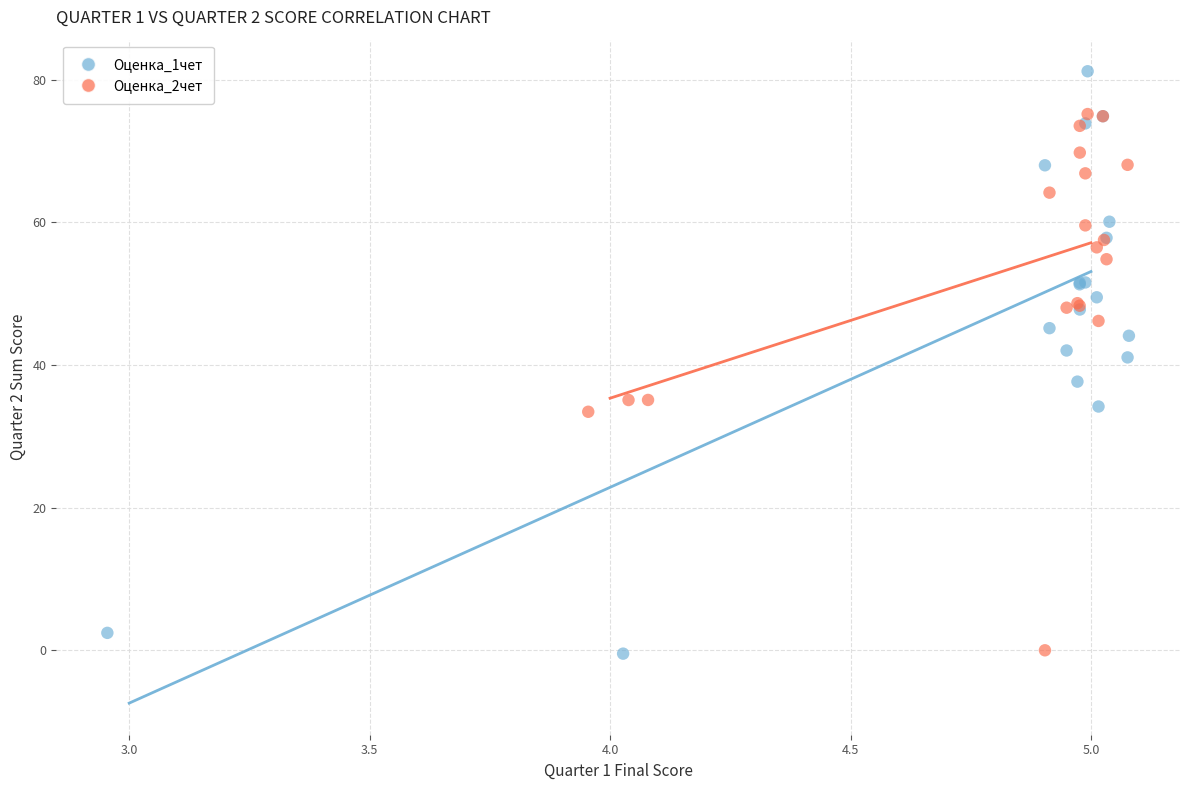

Which series reaches the maximum Y coordinate?

Оценка_1чет